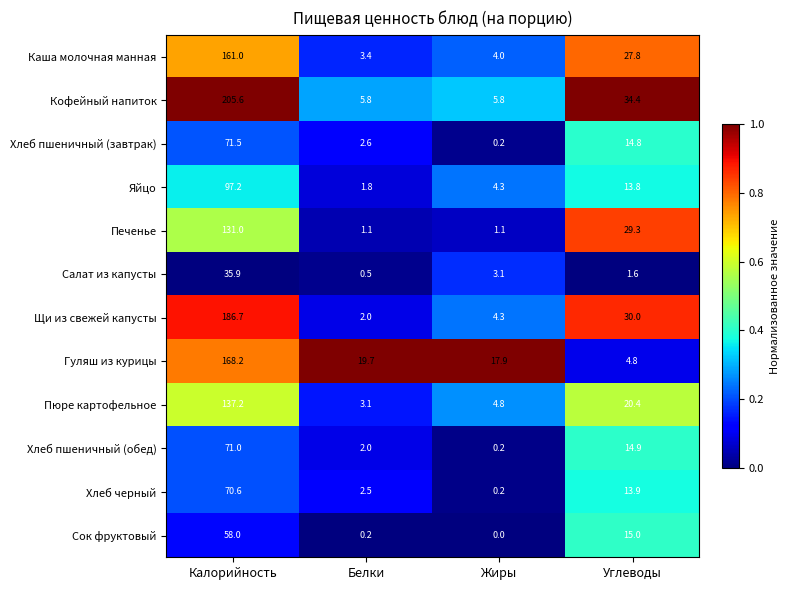

What is the difference between the maximum and minimum values in the Кофейный напиток series?

199.8